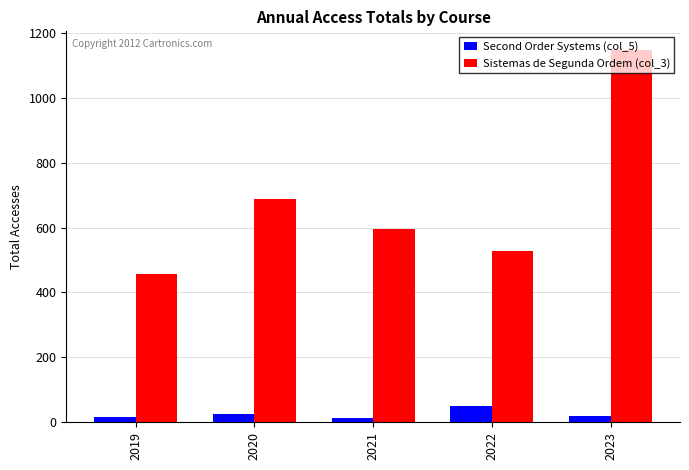

What is the difference between the maximum and minimum values in the Sistemas de Segunda Ordem (col_3) series?

691